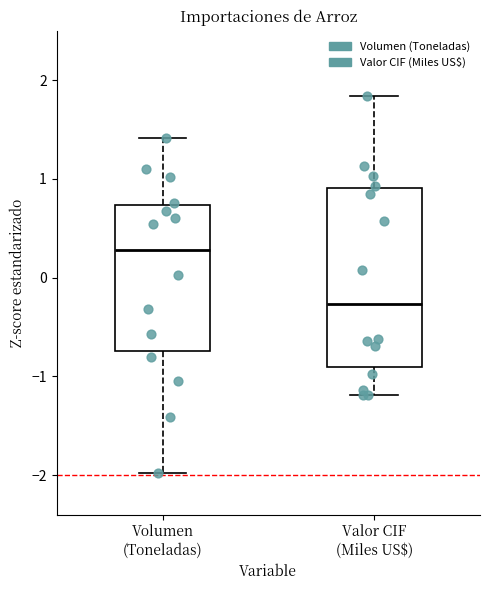

Reading left to right, transcribe this box plot: for each box, give where its median line is, the range the box spans, and where its two whiskers end, as read against the y-axis. The values are not printed on the chart, so give them approximately, as read against the axis.

Volumen (Toneladas): median 0.3, box -0.7 to 0.7, whiskers -2.0 to 1.4
Valor CIF (Miles US$): median -0.3, box -0.9 to 0.9, whiskers -1.2 to 1.8